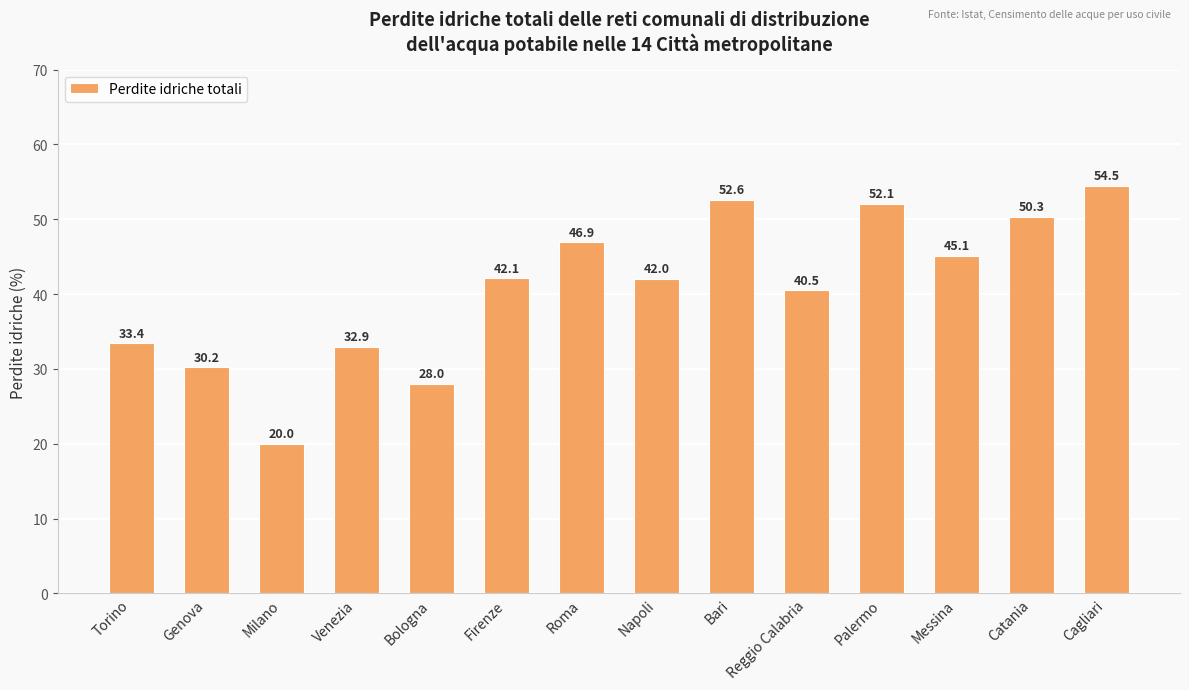

List the labels in order of value, smallest first.

Milano, Bologna, Genova, Venezia, Torino, Reggio Calabria, Napoli, Firenze, Messina, Roma, Catania, Palermo, Bari, Cagliari